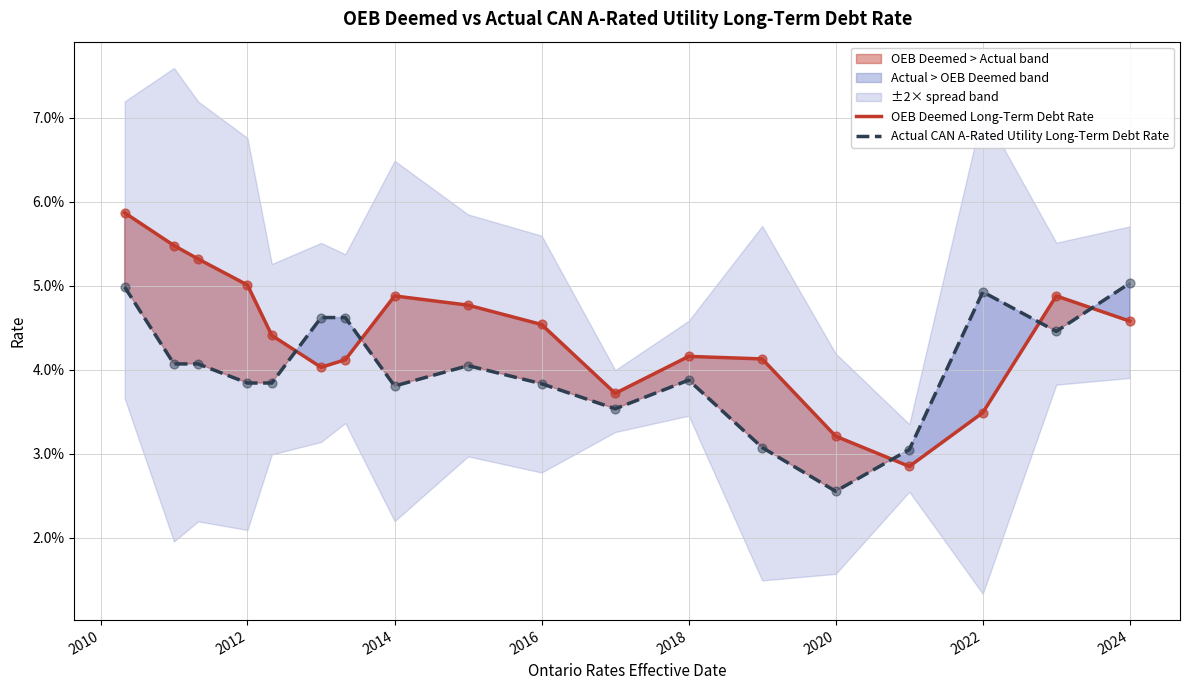

Is the value of Actual CAN A-Rated Utility Long-Term Debt Rate at 14 greater than the value of OEB Deemed Long-Term Debt Rate at 13?

No